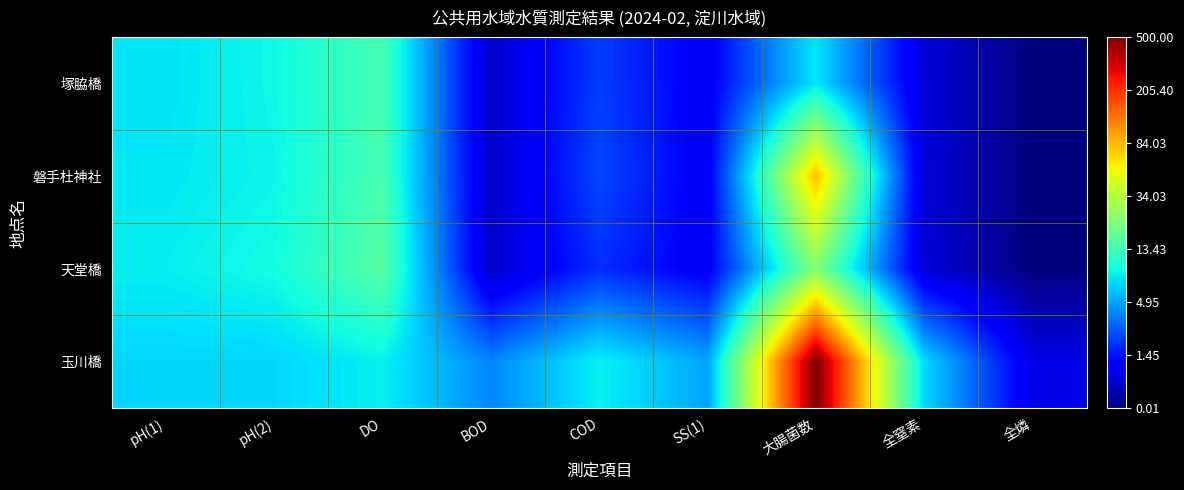

What is the maximum value shown in the chart?

6.2